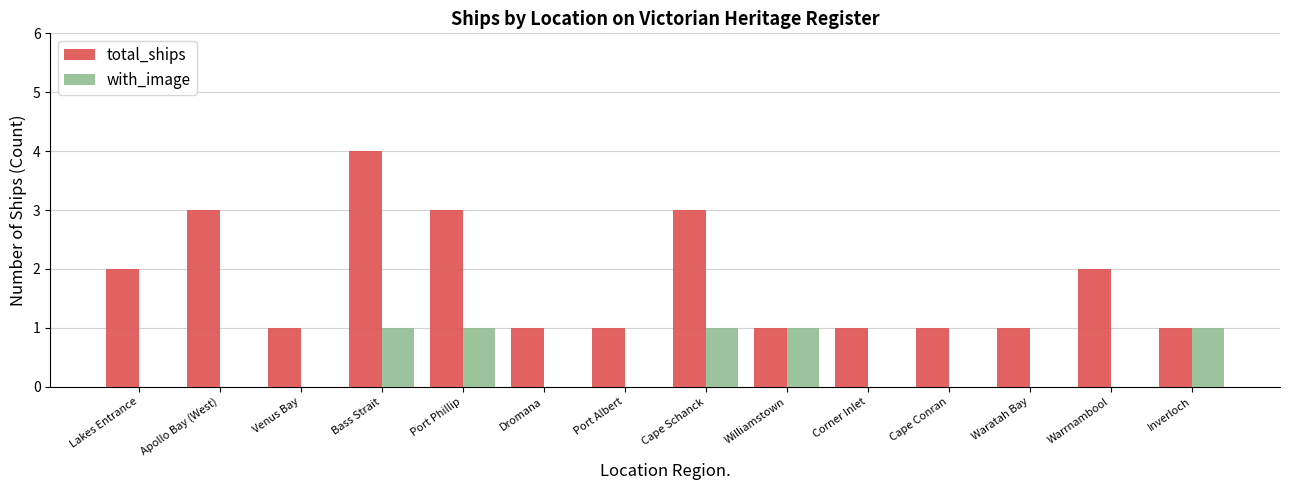

What is the greatest value displayed?

4